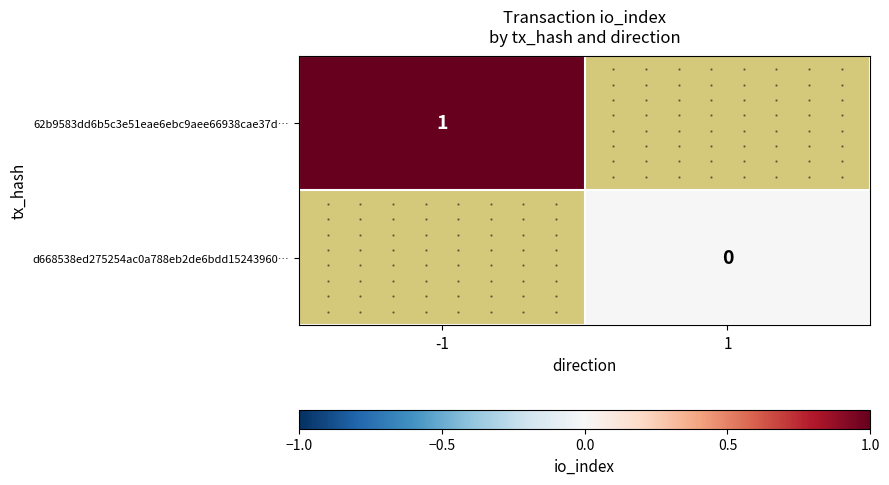

The value of 62b9583dd6b5c3e51eae6ebc9aee66938cae37d… at -1 is 1. True or false?

True